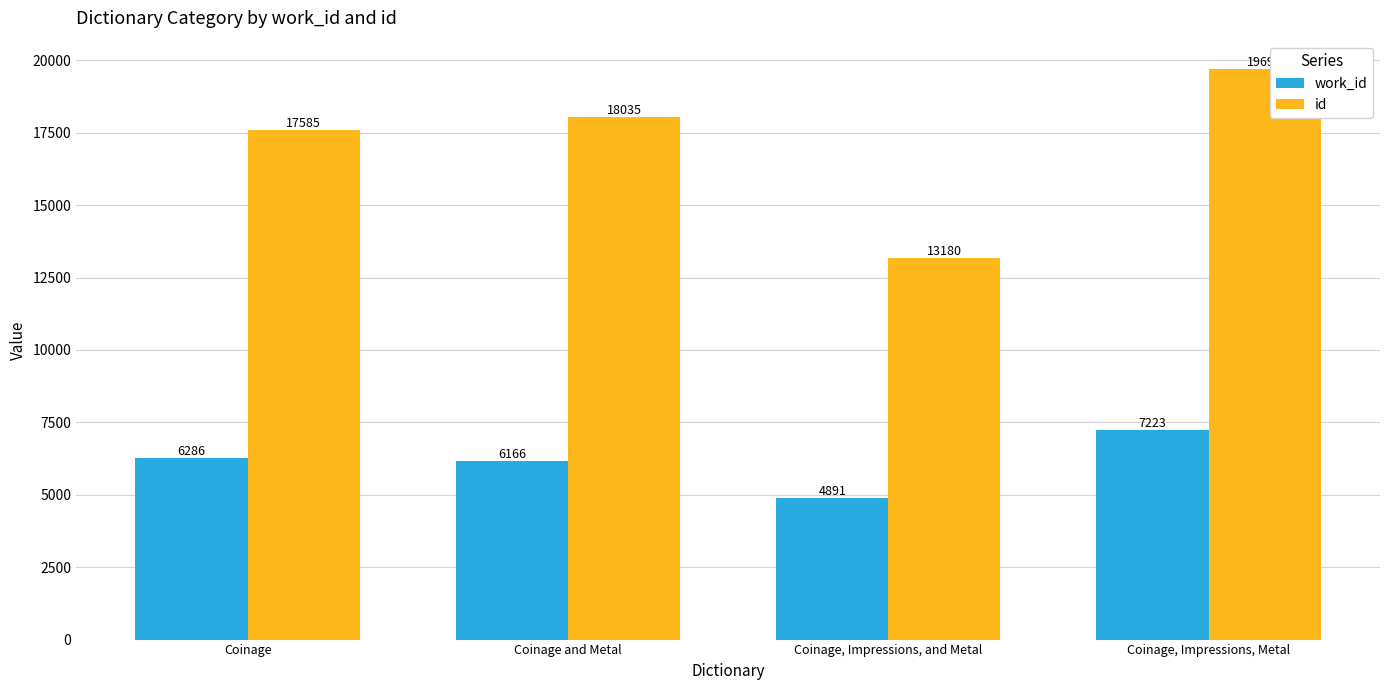

What is the label of the 2nd bar from the left?

Coinage and Metal